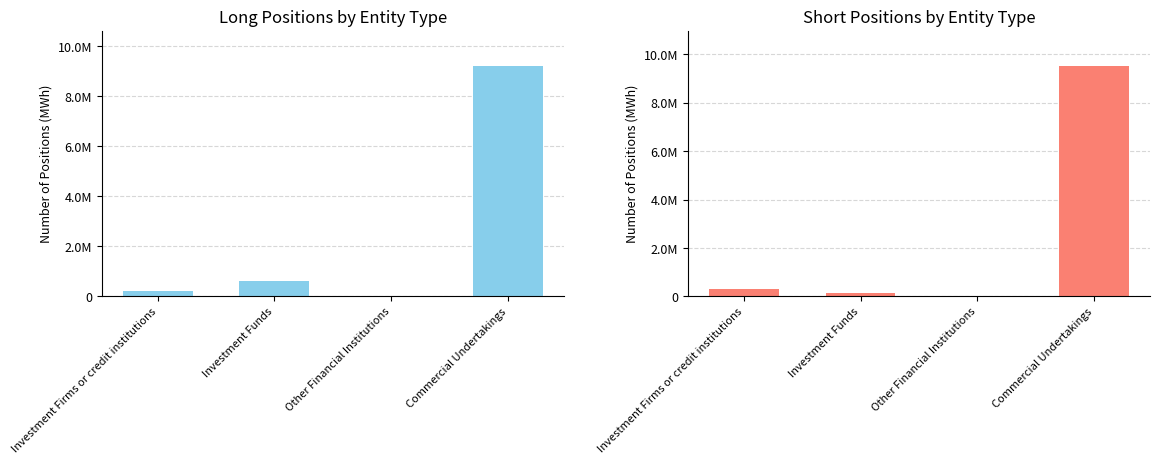

How many groups of bars are there?

4